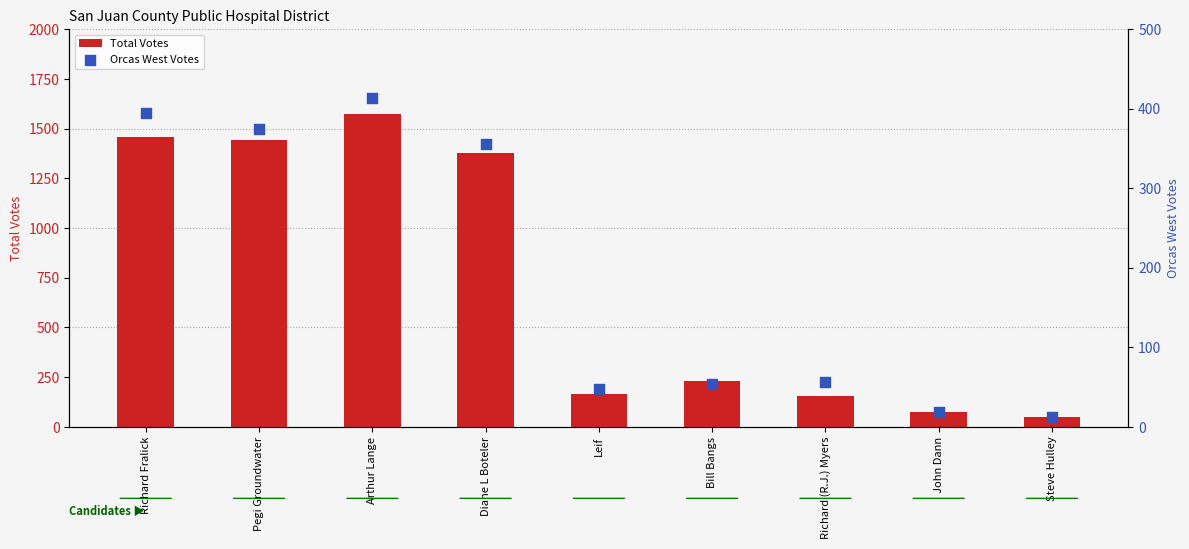

At how many categories does at least one series exceed 1278?

4